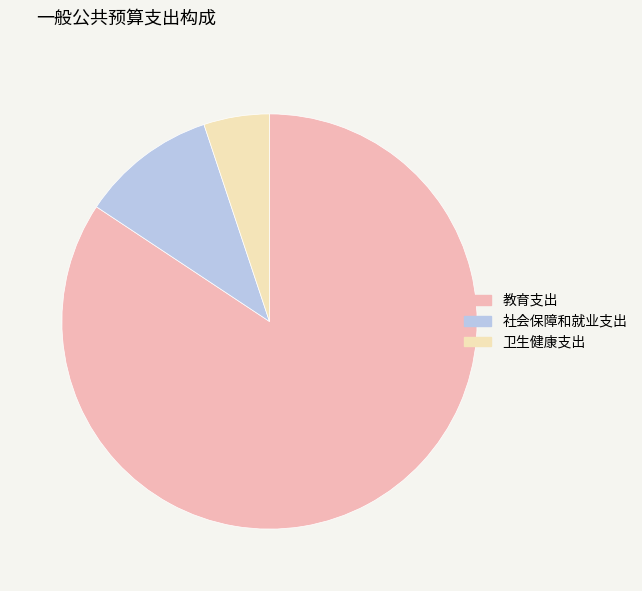

Do 教育支出 and 社会保障和就业支出 together represent more than half of the pie?

Yes